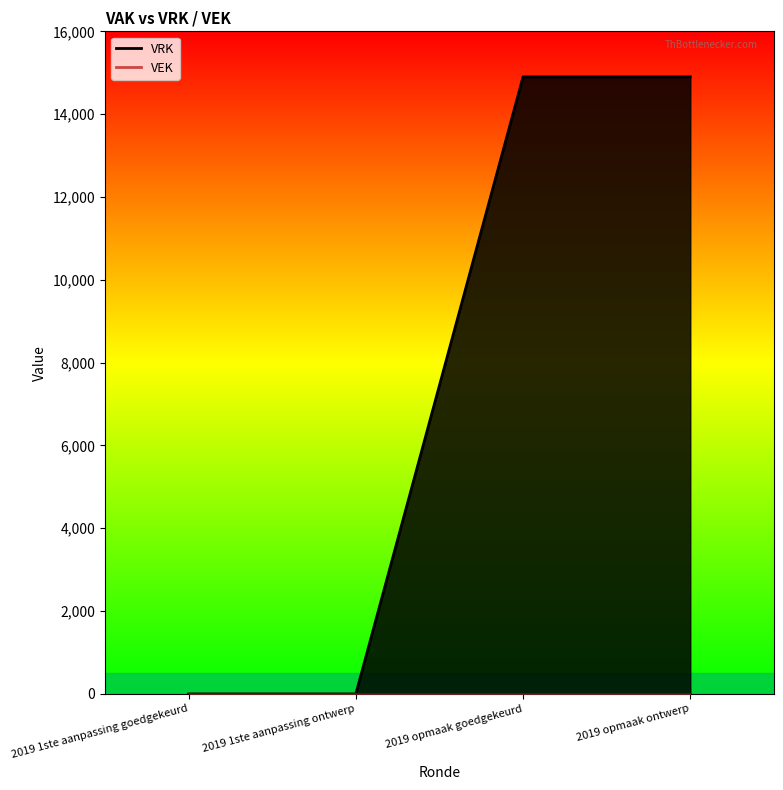

True or false: there are more than 2 points higher than both neighbors.

False